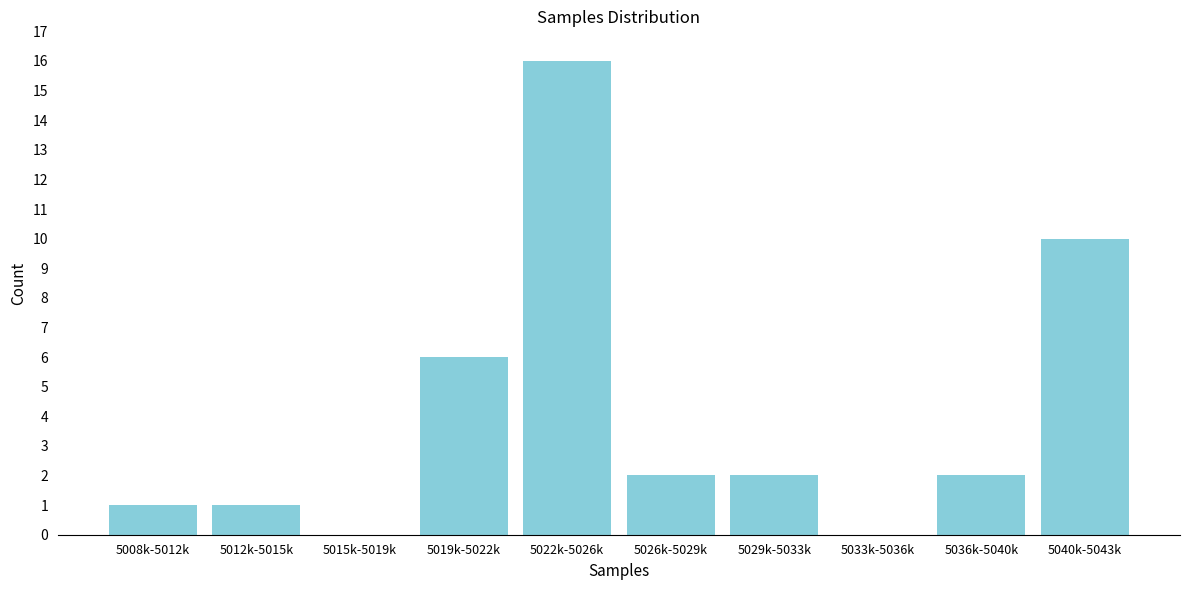

Reading right to left, list all the values displayed in this chart.

5040k-5043k=10	5036k-5040k=2	5033k-5036k=0	5029k-5033k=2	5026k-5029k=2	5022k-5026k=16	5019k-5022k=6	5015k-5019k=0	5012k-5015k=1	5008k-5012k=1